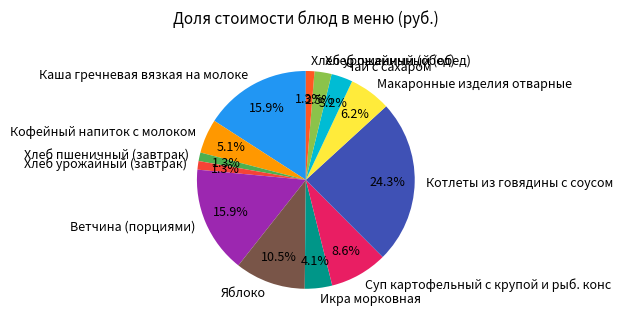

Is the sum of Макаронные изделия отварные and Икра морковная greater than half?

No